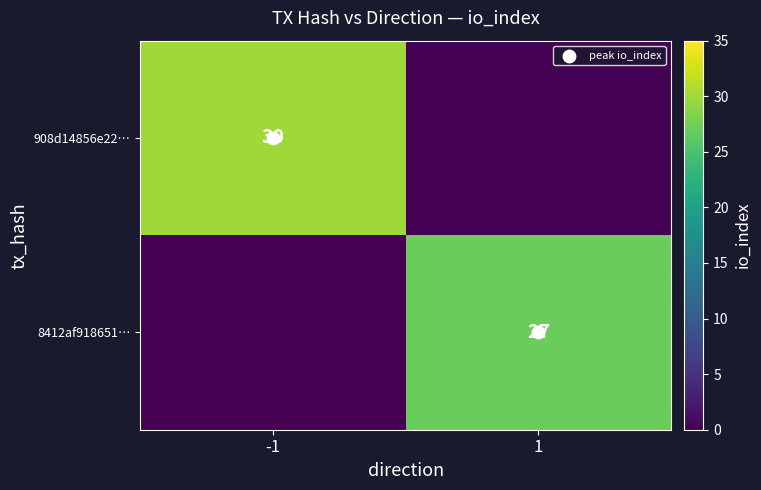

At which label does 8412af918651… reach its minimum?

-1